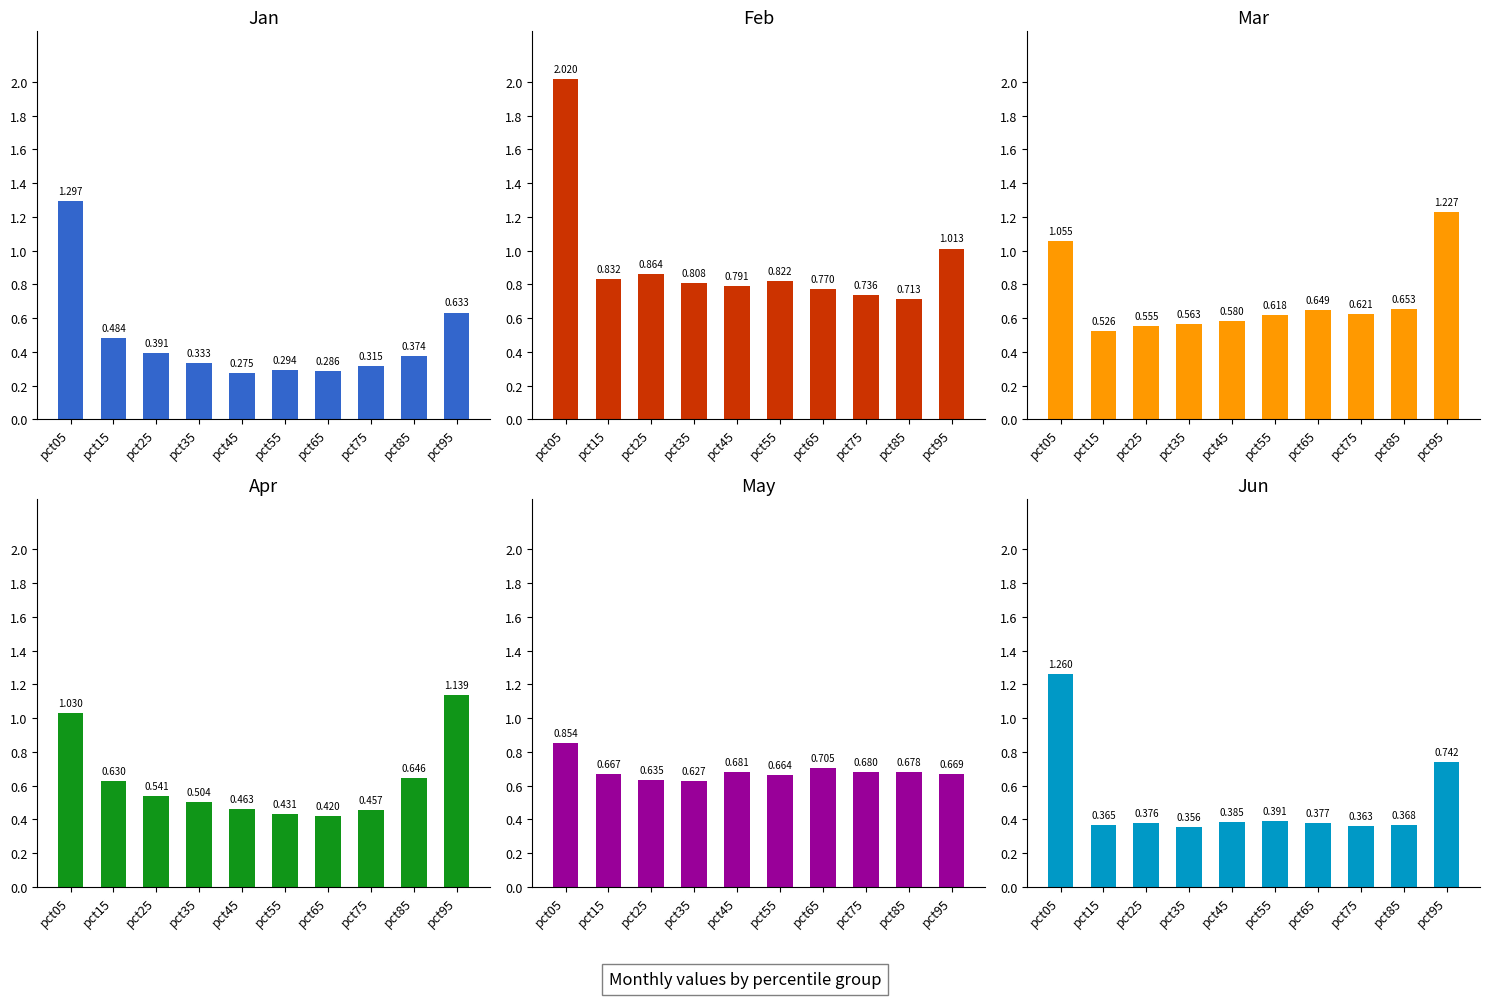

Is it true that Mar equals 0.6 at pct35?

True